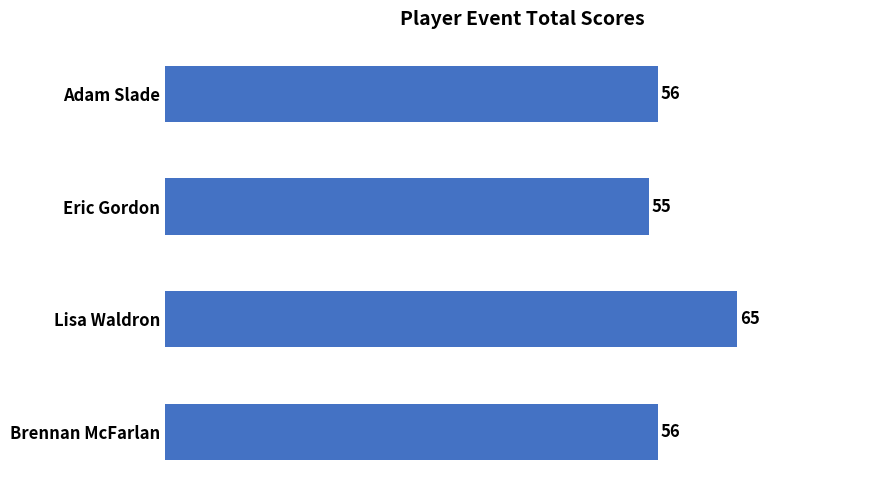

What is the difference between the maximum and minimum values?

10